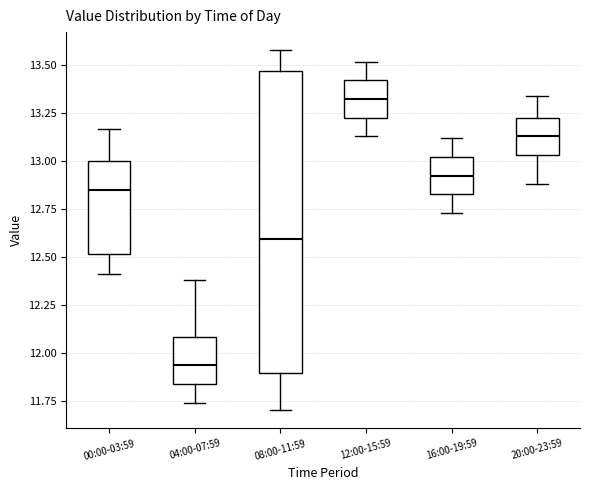

Which box's median line is the highest?

12:00-15:59